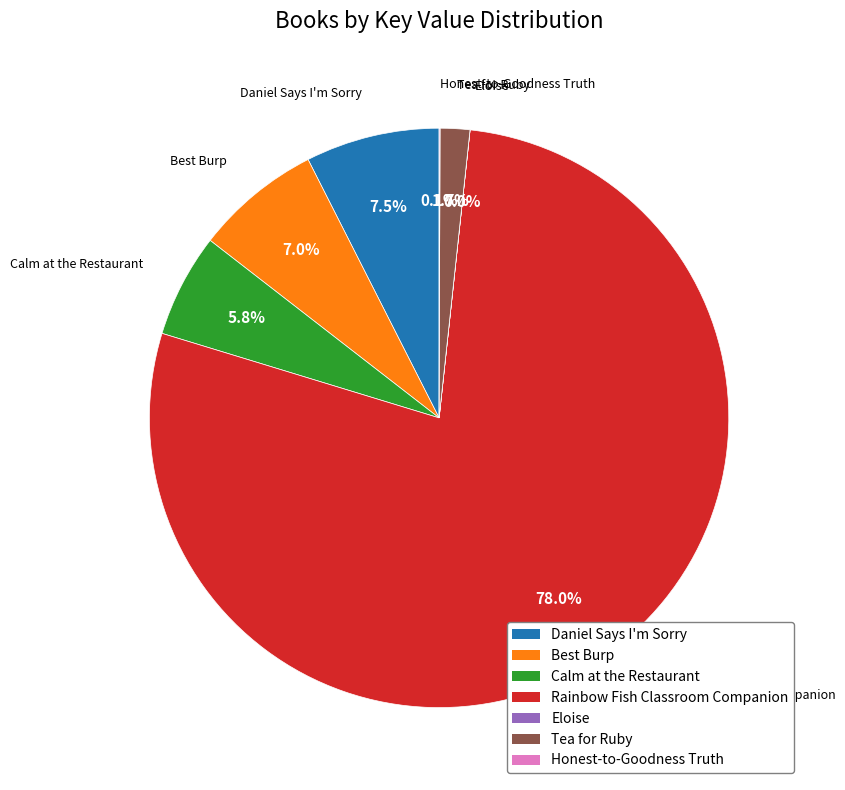

Which category has the biggest portion of the pie?

Rainbow Fish Classroom Companion